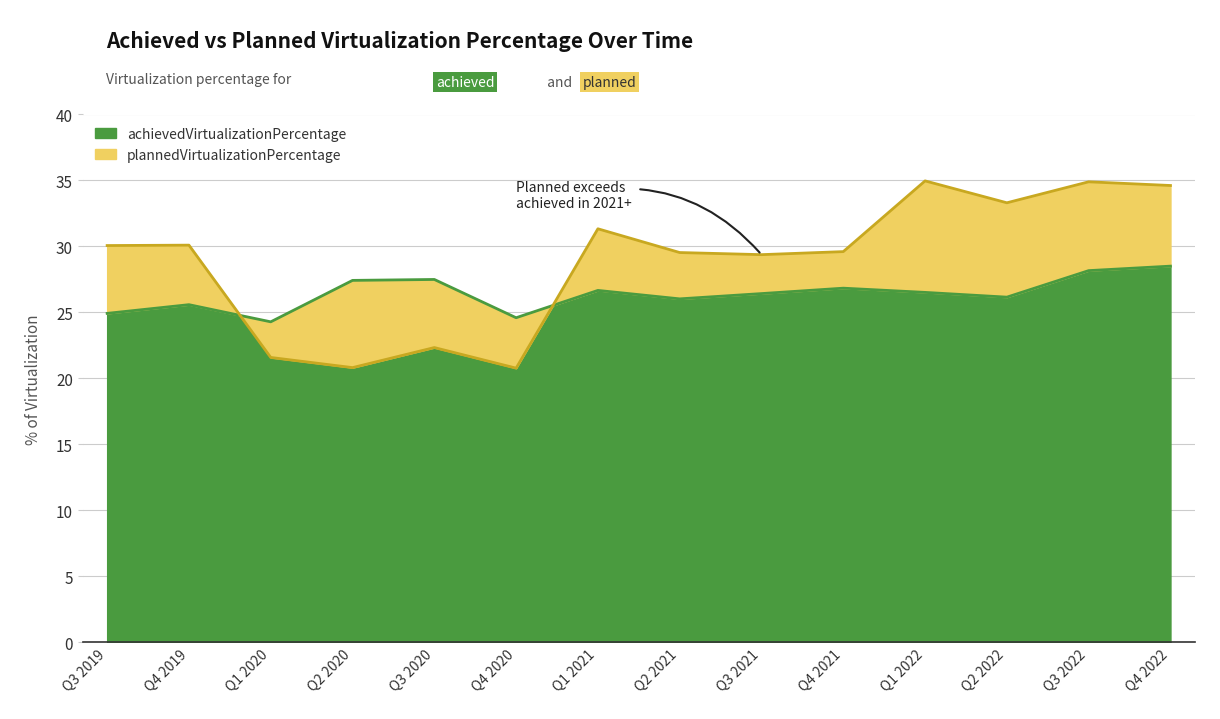

What is the label of the 12th point from the right?

Q1 2020